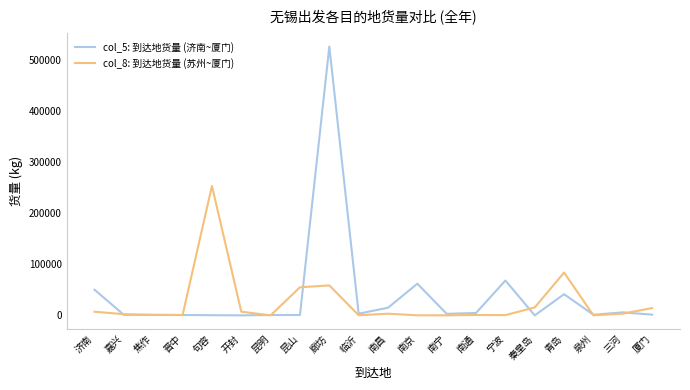

Is this an area chart (filled region under the line)?

No